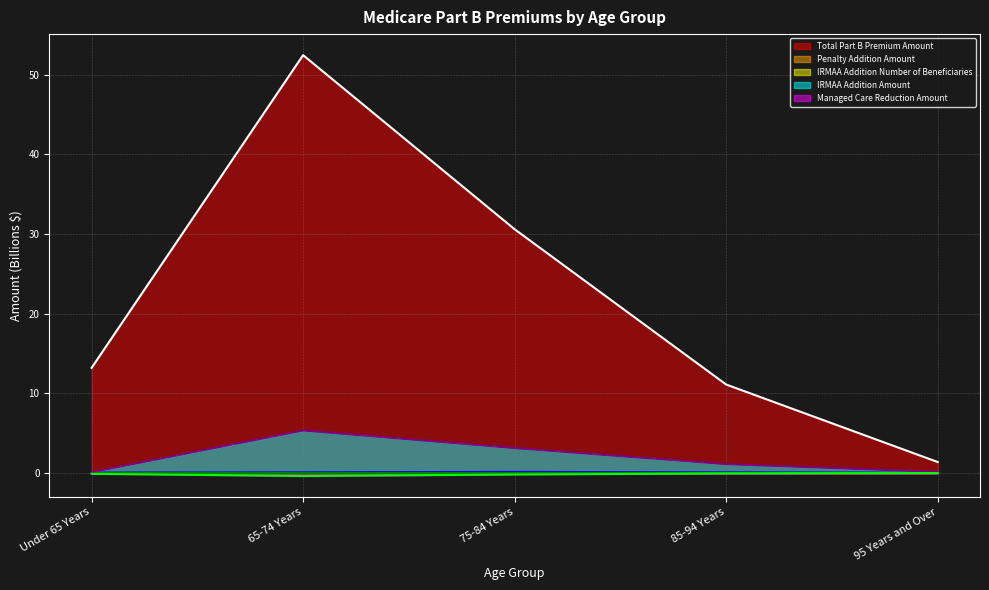

Does the chart have visible grid lines?

Yes